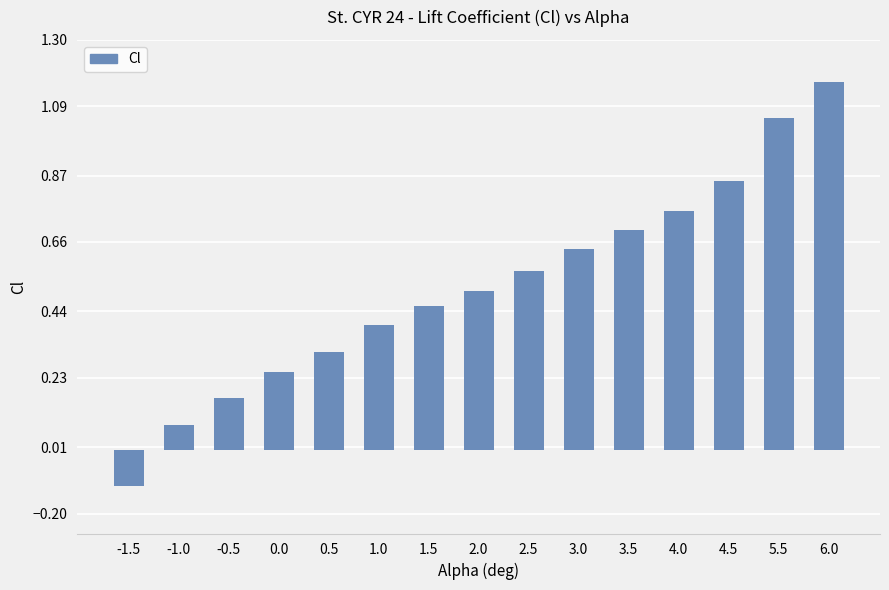

Which label corresponds to the smallest value in the chart?

-1.5